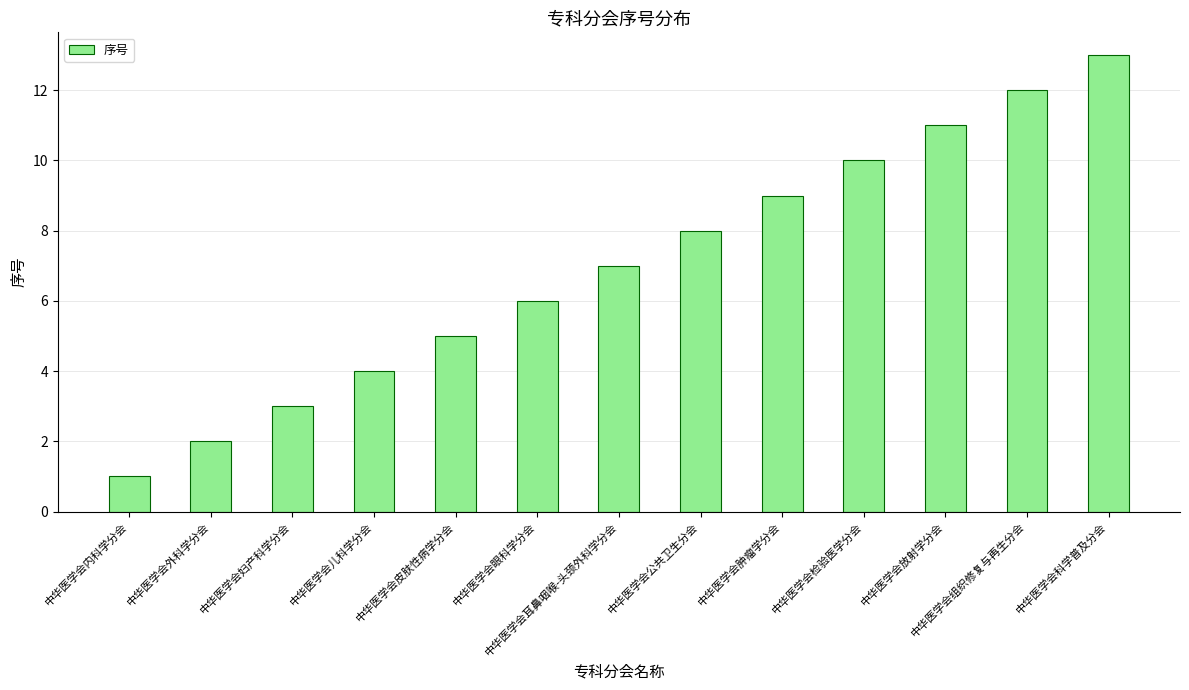

List the labels in order of value, largest first.

中华医学会科学普及分会, 中华医学会组织修复与再生分会, 中华医学会放射学分会, 中华医学会检验医学分会, 中华医学会肿瘤学分会, 中华医学会公共卫生分会, 中华医学会耳鼻咽喉-头颈外科学分会, 中华医学会眼科学分会, 中华医学会皮肤性病学分会, 中华医学会儿科学分会, 中华医学会妇产科学分会, 中华医学会外科学分会, 中华医学会内科学分会